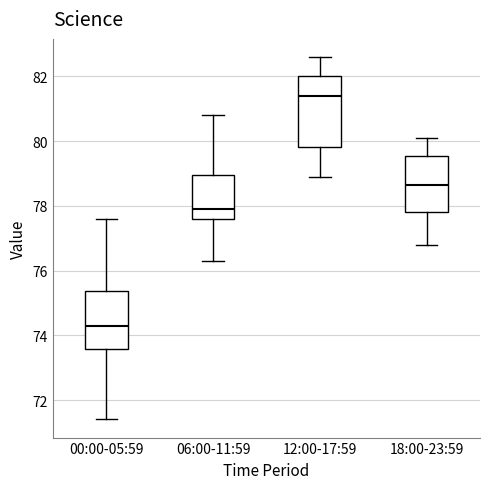

Reading left to right, read every box against the y-axis: the position of its median line, the range the box covers, and the ends of its whiskers. The values are not printed on the chart, so give them approximately, as read against the axis.

00:00-05:59: median 74.4, box 73.6 to 75.4, whiskers 71.4 to 77.6
06:00-11:59: median 78.0, box 77.6 to 79.0, whiskers 76.4 to 80.8
12:00-17:59: median 81.4, box 79.8 to 82.0, whiskers 79.0 to 82.6
18:00-23:59: median 78.6, box 77.8 to 79.6, whiskers 76.8 to 80.2